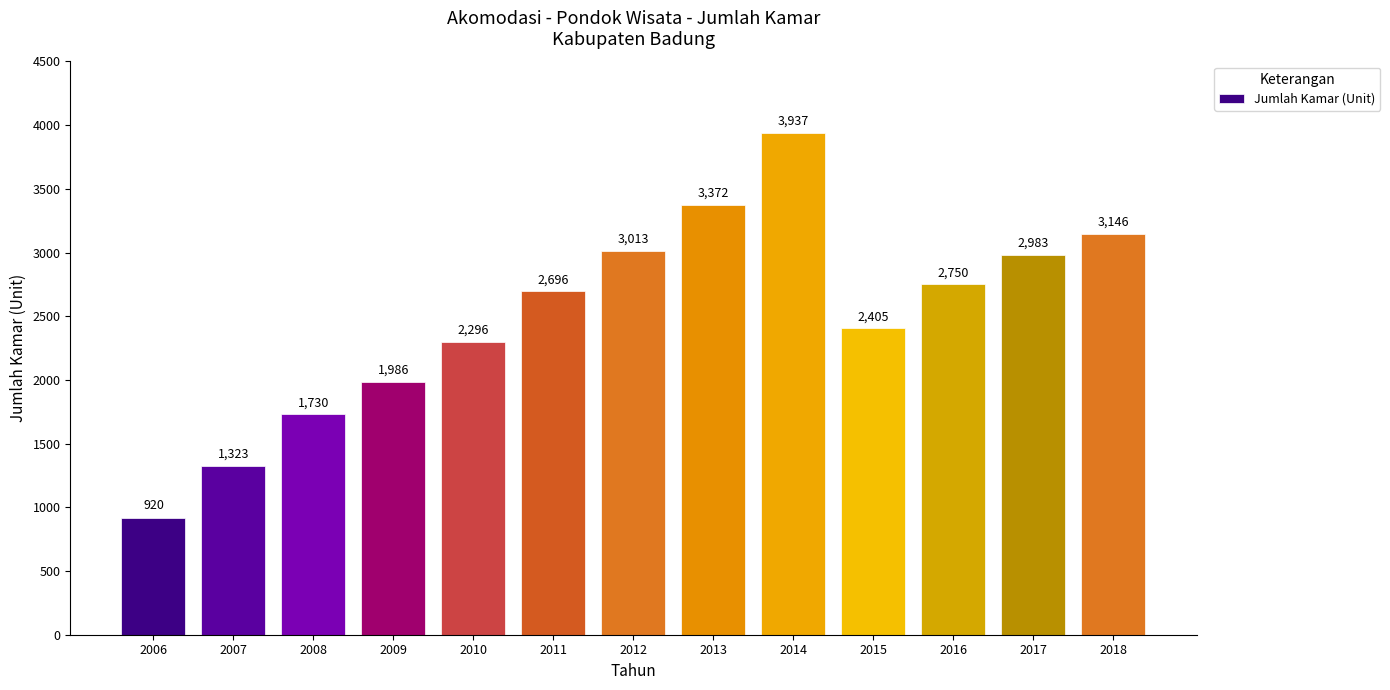

Reading left to right, what are all the values shown in this chart?

920	1323	1730	1986	2296	2696	3013	3372	3937	2405	2750	2983	3146